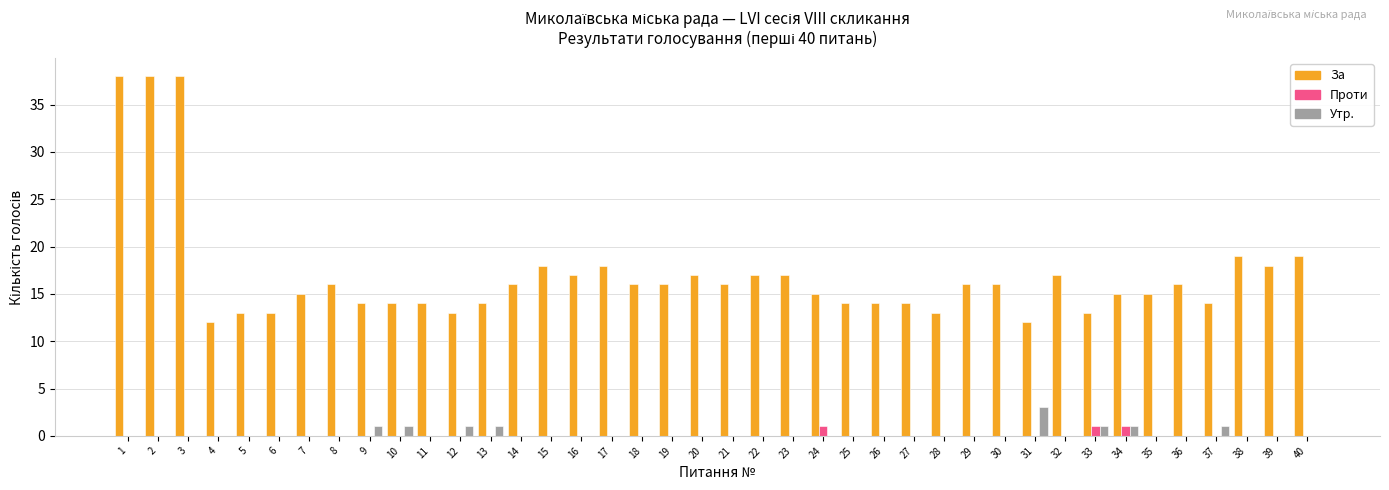

What is the maximum value shown in the chart?

38